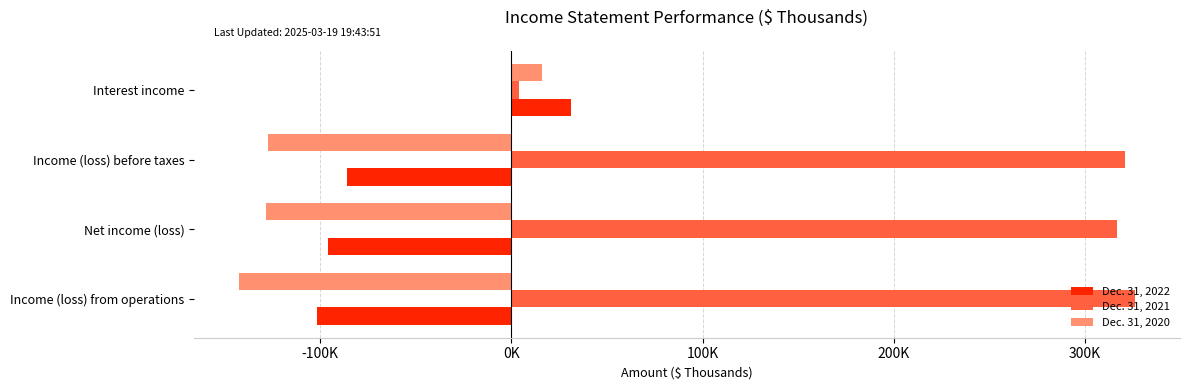

Which label corresponds to the largest value in the chart?

Income (loss) from operations